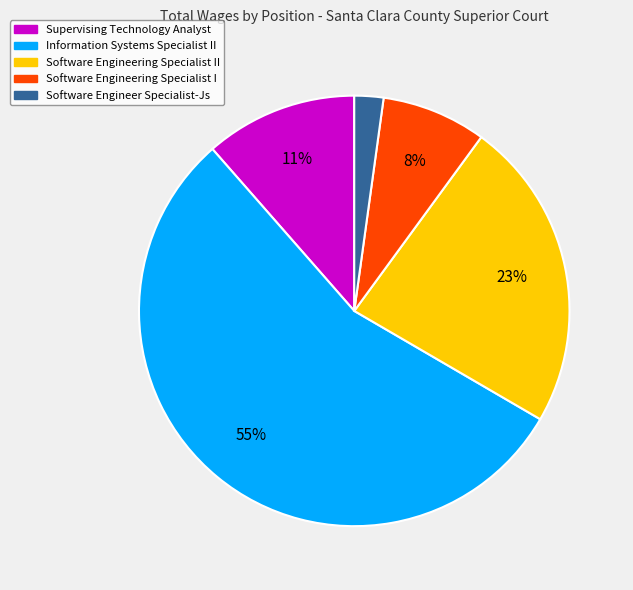

Rank the categories by value from highest to lowest.

Information Systems Specialist II, Software Engineering Specialist II, Supervising Technology Analyst, Software Engineering Specialist I, Software Engineer Specialist-Js